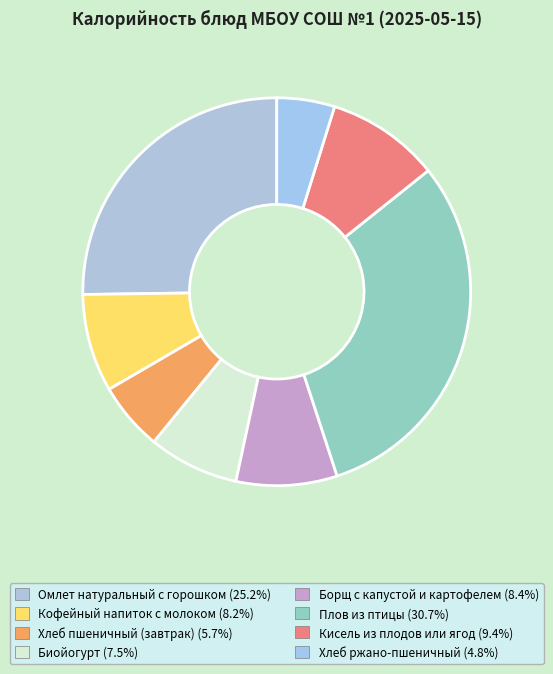

Approximately how many times larger is the value at Хлеб пшеничный (завтрак) compared to Кофейный напиток с молоком?

0.7